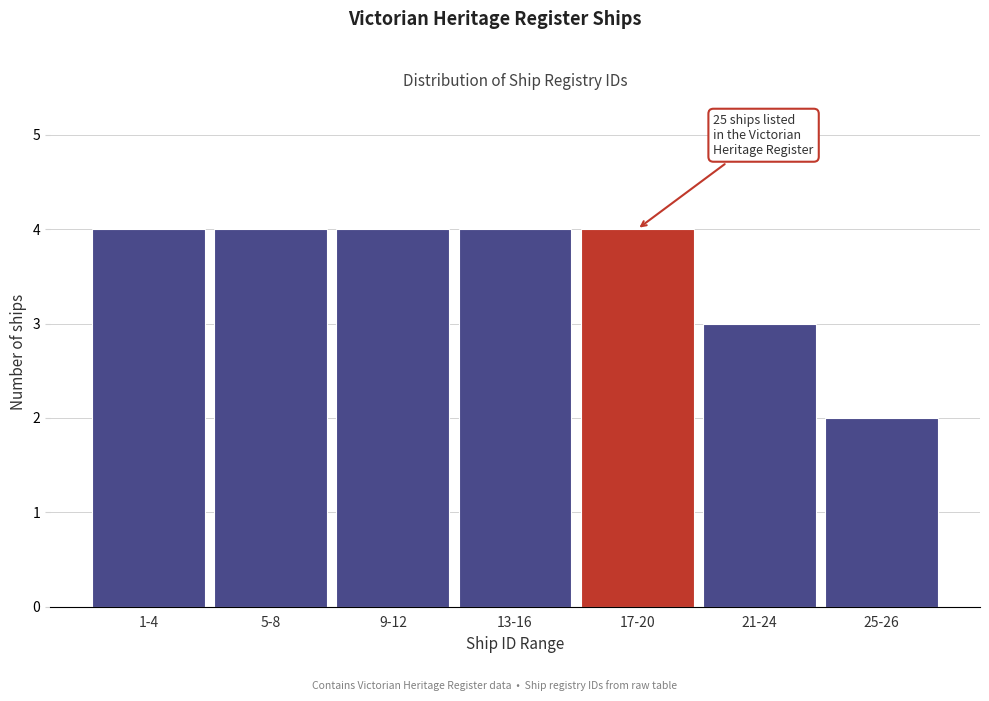

Reading left to right, what are all the values shown in this chart?

1-4=4	5-8=4	9-12=4	13-16=4	17-20=4	21-24=3	25-26=2